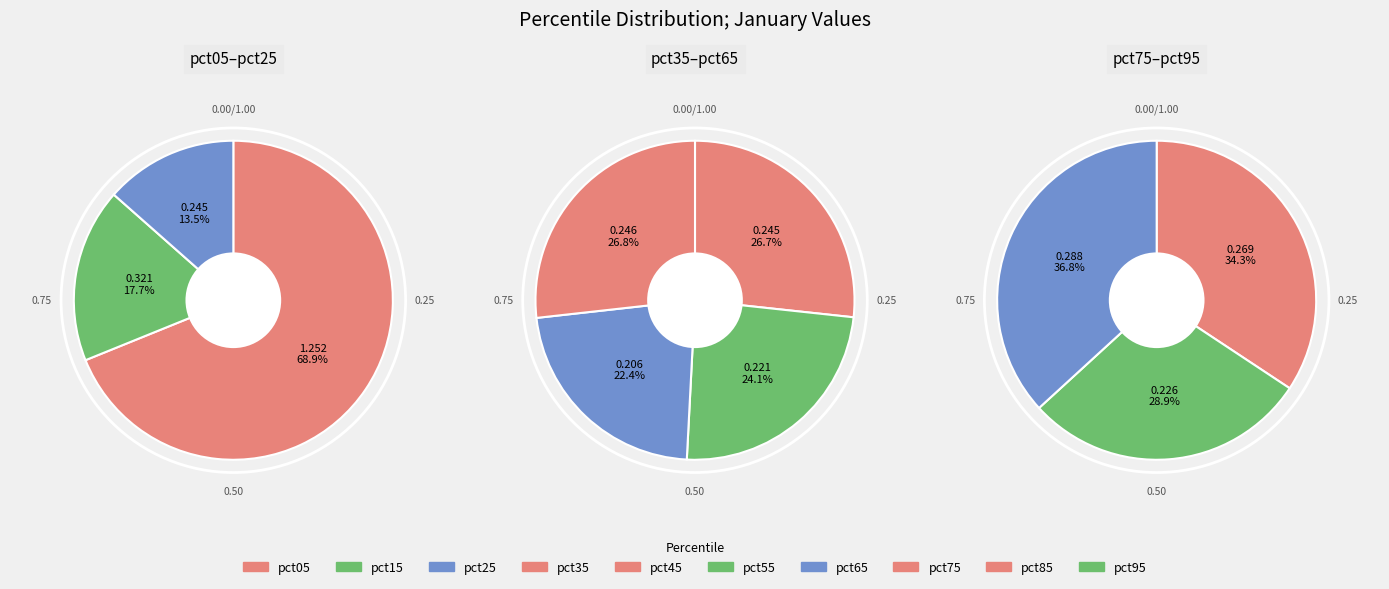

Combined, do pct15 and pct05 account for over 50%?

No